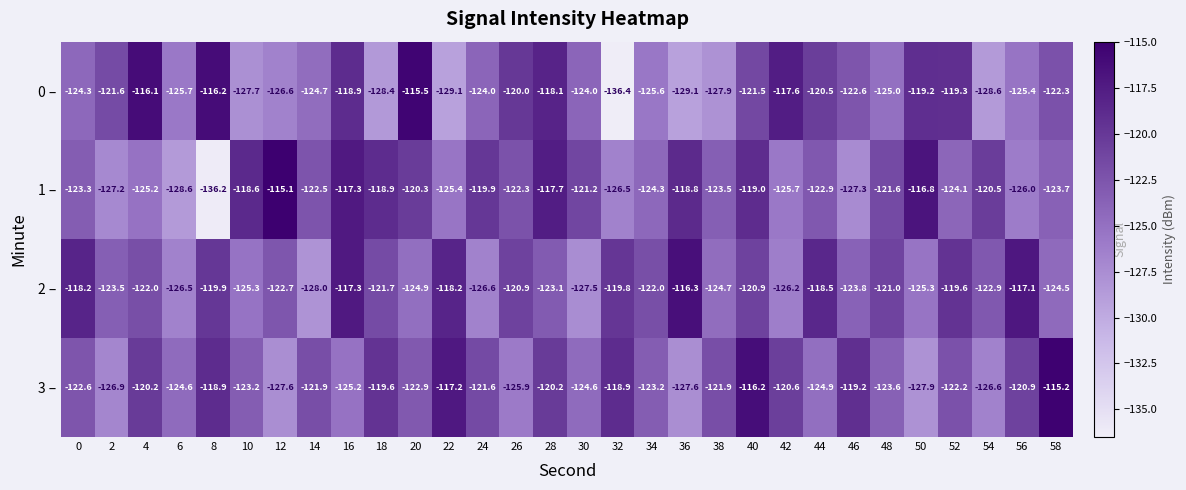

Which label corresponds to the smallest value in the chart?

32